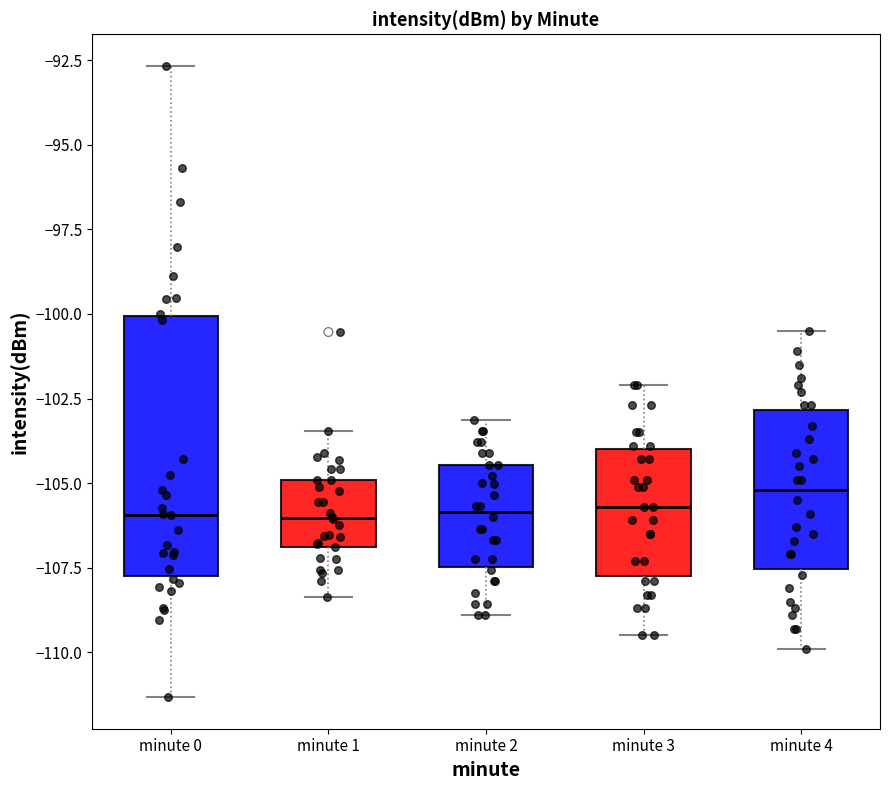

Reading left to right, transcribe this box plot: for each box, give where its median line is, the range the box spans, and where its two whiskers end, as read against the y-axis. The values are not printed on the chart, so give them approximately, as read against the axis.

minute 0: median -106.0, box -108.0 to -100.0, whiskers -111.5 to -92.5
minute 1: median -106.0, box -107.0 to -105.0, whiskers -108.5 to -103.5
minute 2: median -106.0, box -107.5 to -104.5, whiskers -109.0 to -103.0
minute 3: median -105.5, box -107.5 to -104.0, whiskers -109.5 to -102.0
minute 4: median -105.0, box -107.5 to -103.0, whiskers -110.0 to -100.5